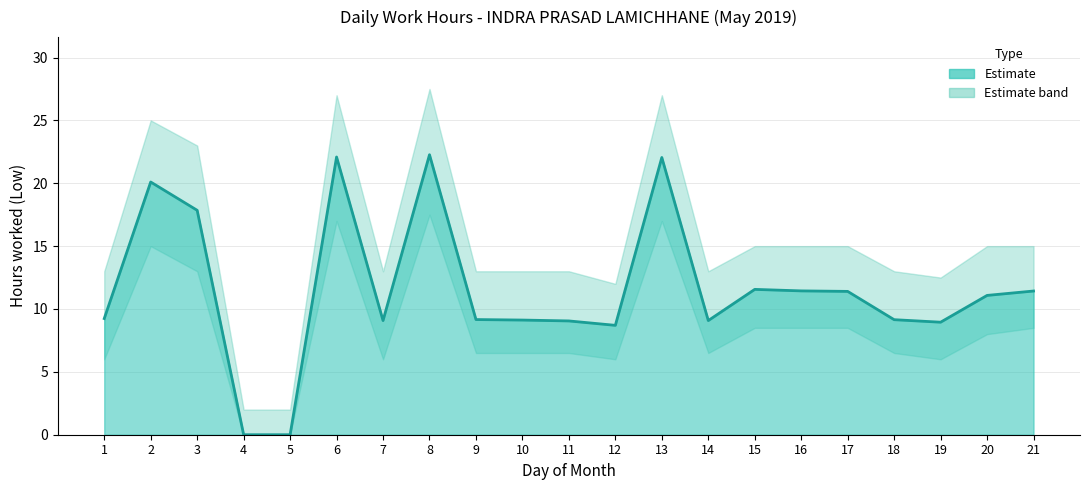

Reading left to right, transcribe all the data shown in this chart.

1=9.2	2=20.1	3=17.9	4=0.0	5=0.0	6=22.1	7=9.1	8=22.3	9=9.2	10=9.1	11=9.1	12=8.7	13=22.1	14=9.1	15=11.6	16=11.4	17=11.4	18=9.2	19=8.9	20=11.1	21=11.4